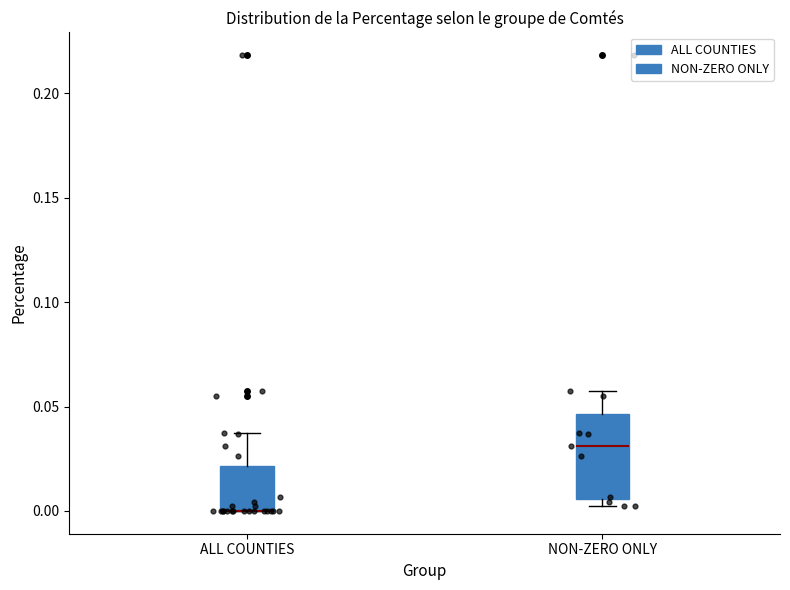

Which box is the tallest, from its lower edge to its upper edge?

NON-ZERO ONLY